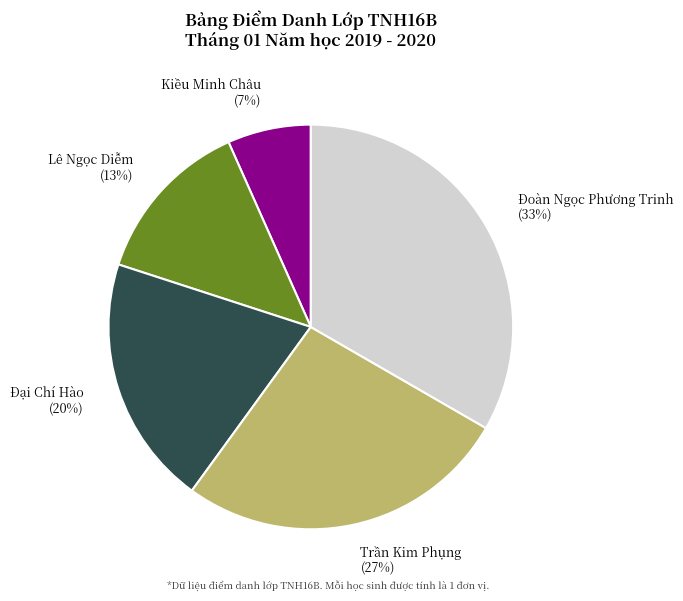

Do Kiều Minh Châu and Trần Kim Phụng together represent more than half of the pie?

No